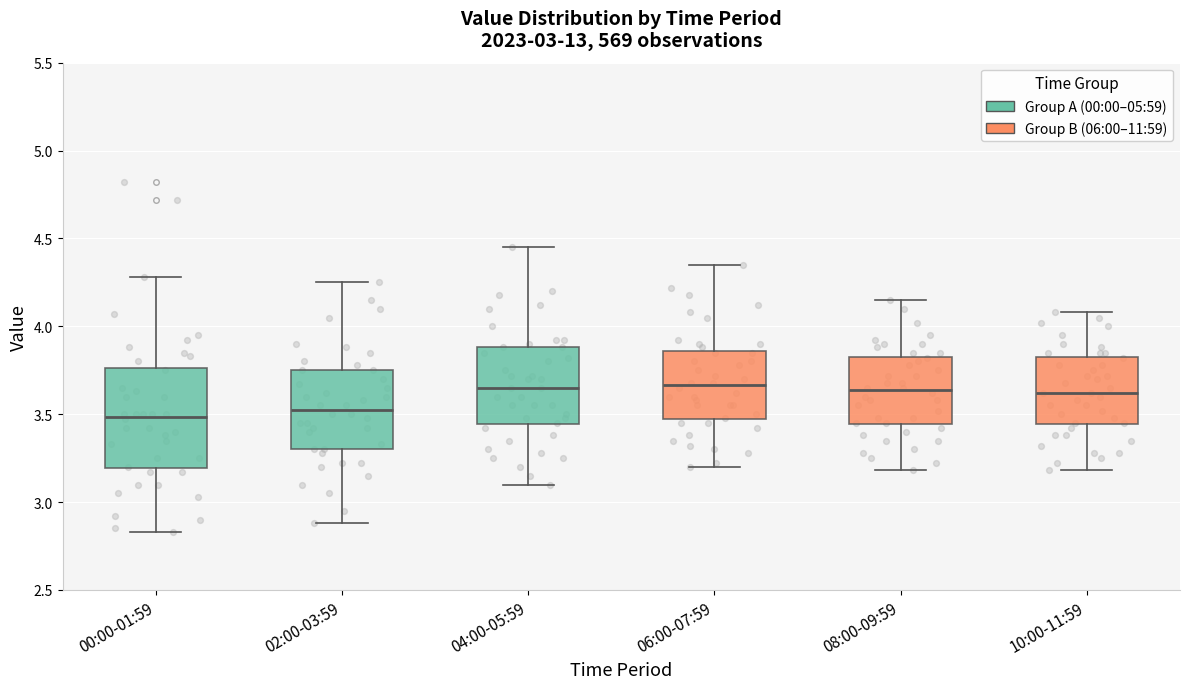

Where does the lower whisker of the box for 02:00-03:59 end on the y-axis? The values are not printed on the chart, so give them approximately, as read against the axis.

2.90